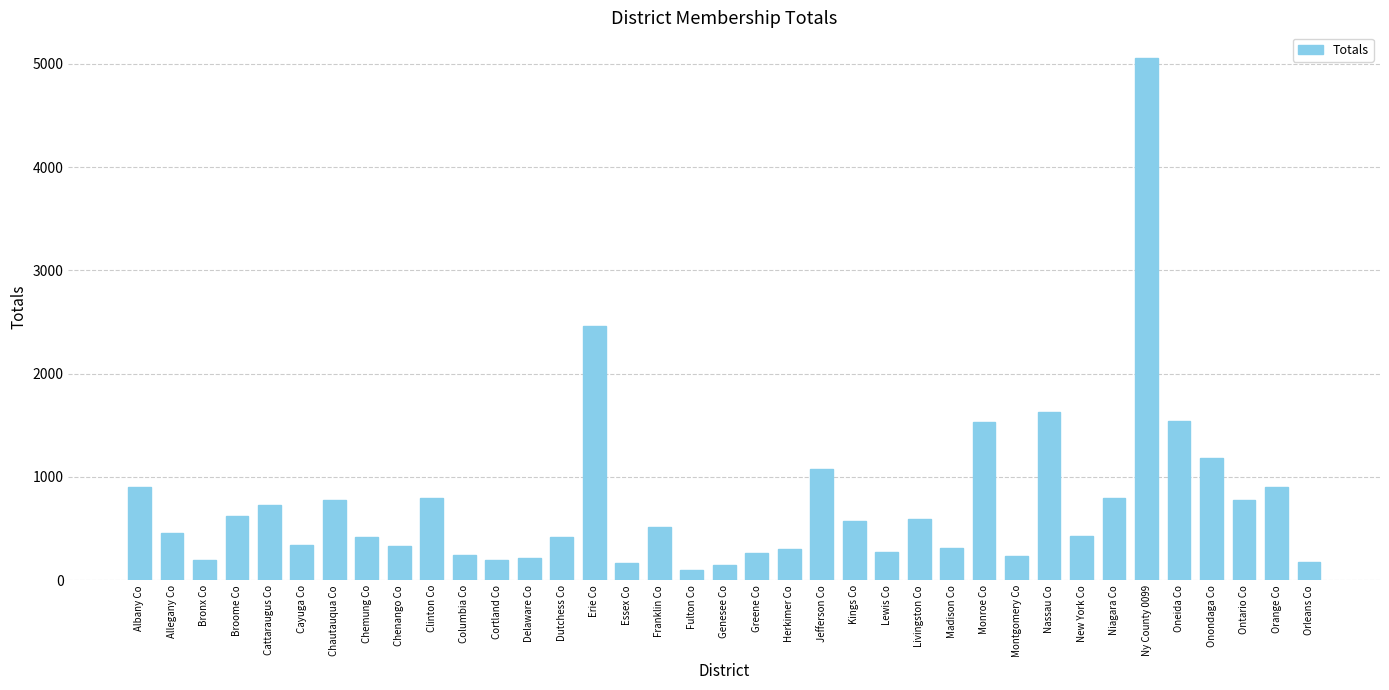

Approximately how many times larger is the value at Niagara Co compared to Clinton Co?

1.0